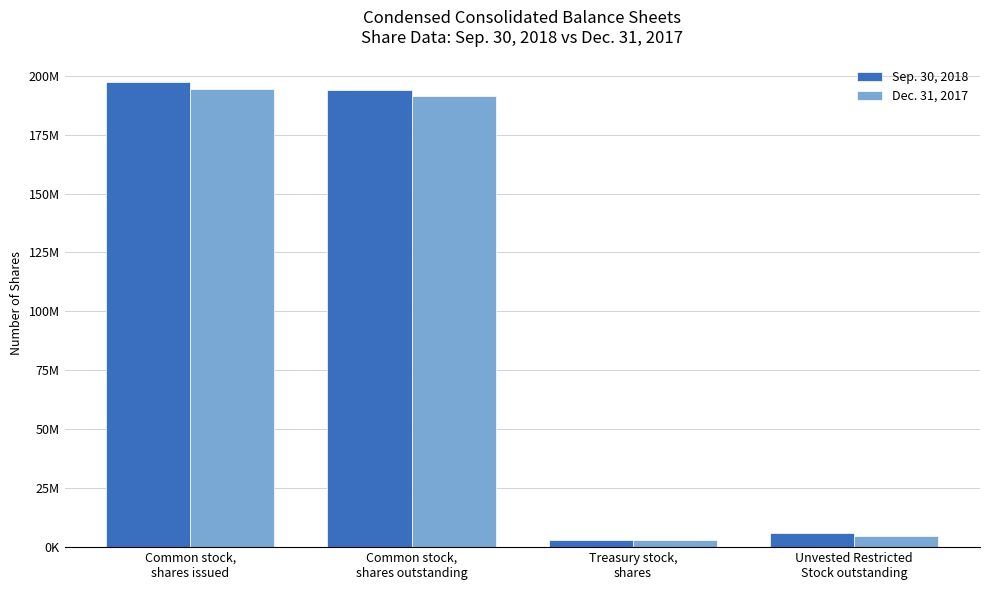

What position from the right is Unvested Restricted
Stock outstanding?

1